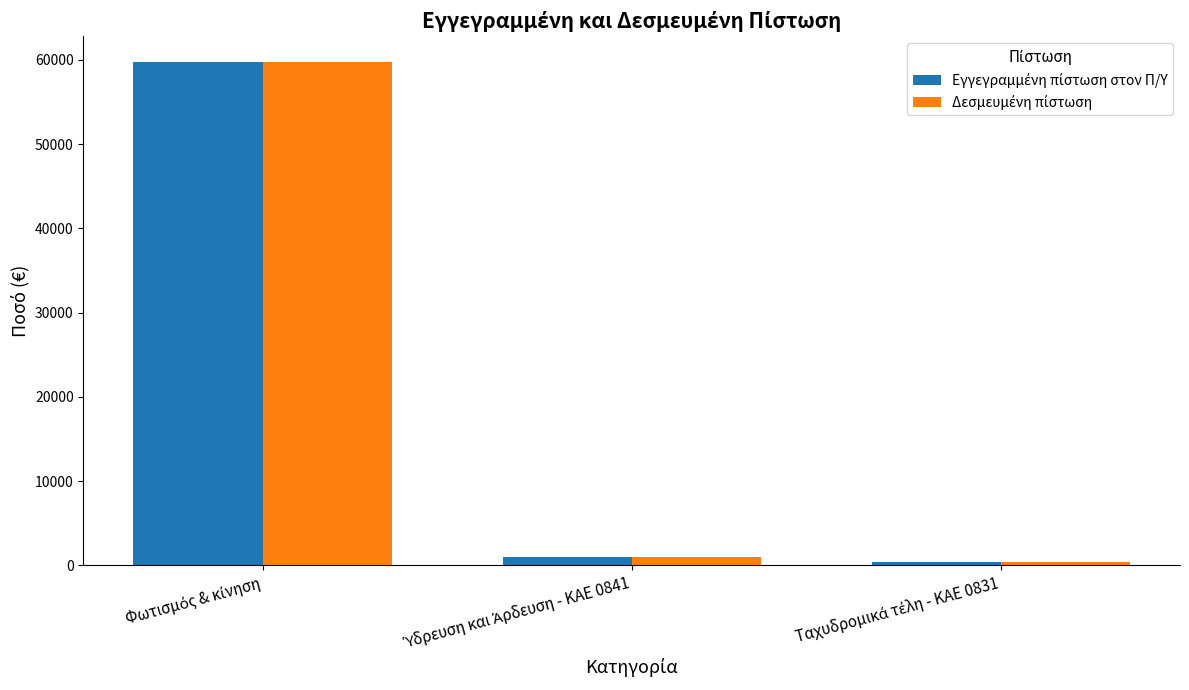

Reading left to right, transcribe all the data shown in this chart.

Εγγεγραμμένη πίστωση στον Π/Υ: 59795.2	959.5	380.8
Δεσμευμένη πίστωση: 59795.2	959.5	380.8